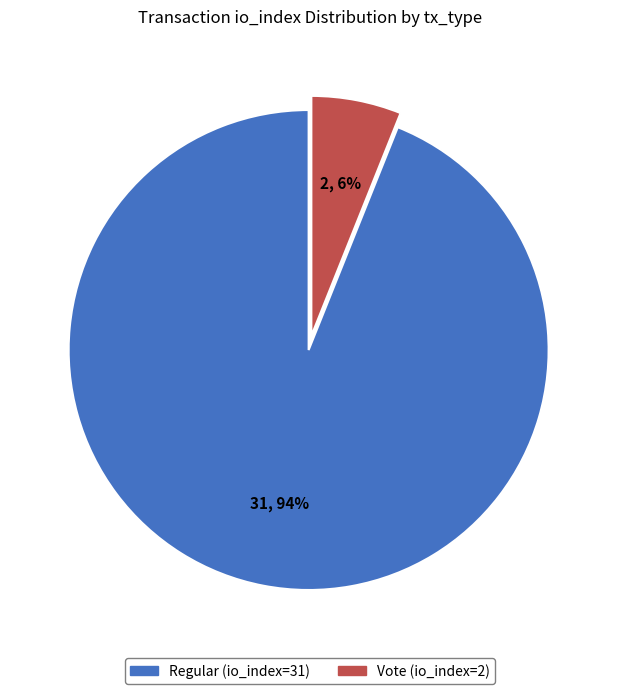

Rank the categories by value from highest to lowest.

Regular (io_index=31), Vote (io_index=2)